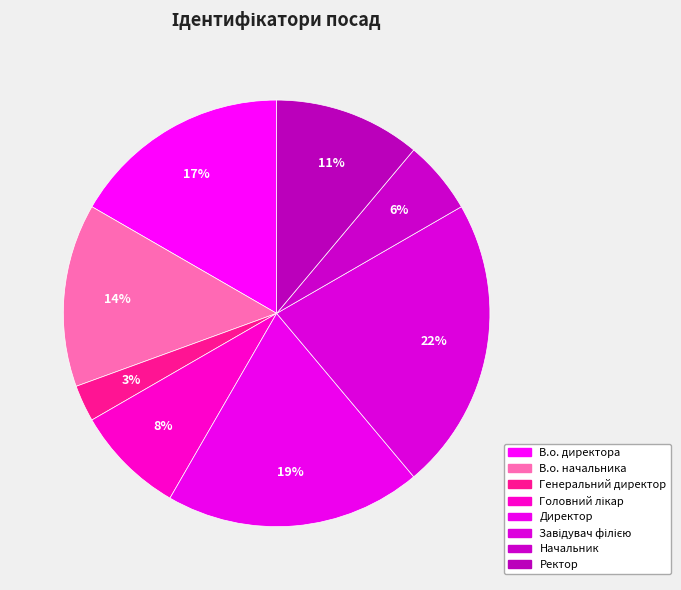

Combined, what portion of the pie is В.о. начальника and Ректор?

25.0%